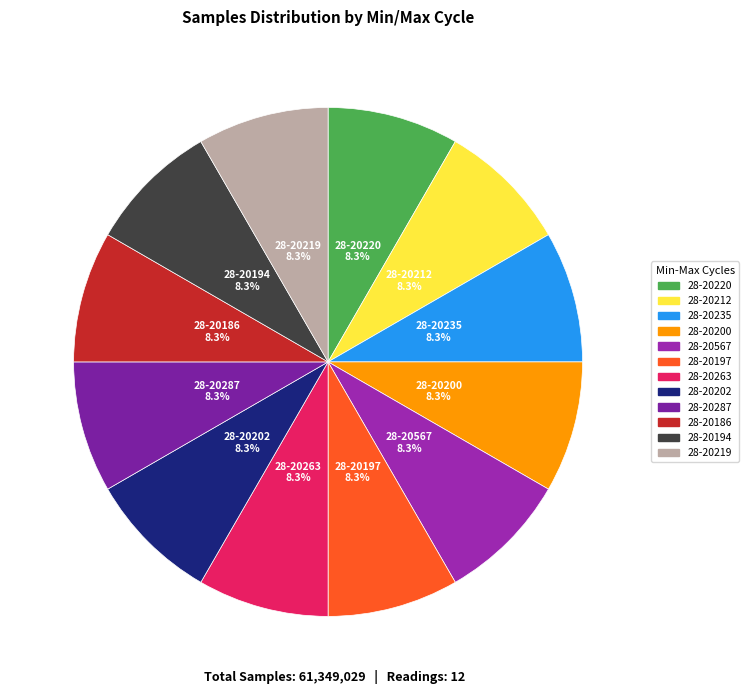

Does 28-20567 account for over 50% of the chart?

No